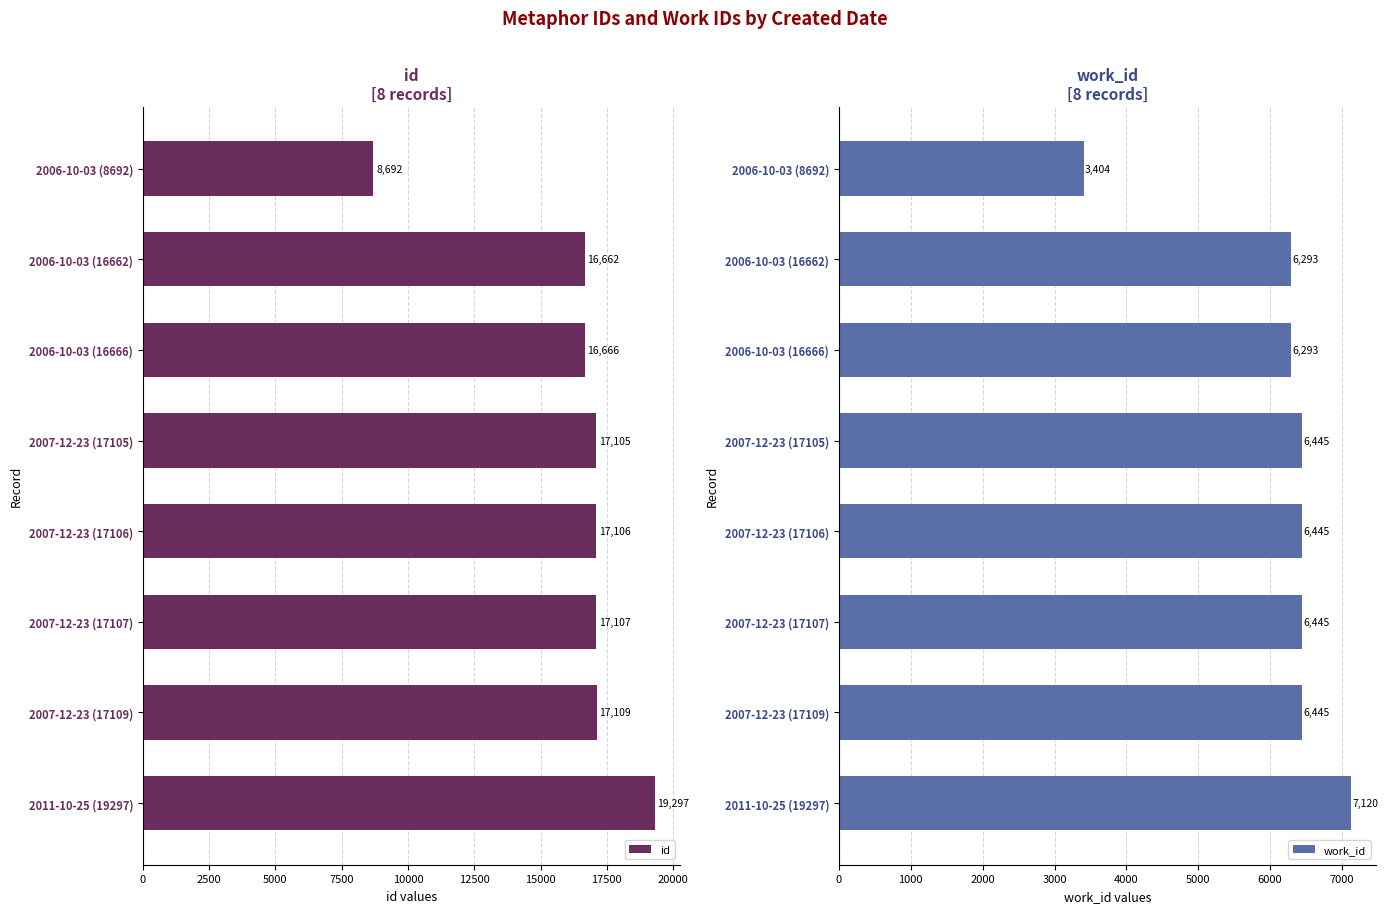

True or false: id has a value of 16662 at 2006-10-03 (16662).

True